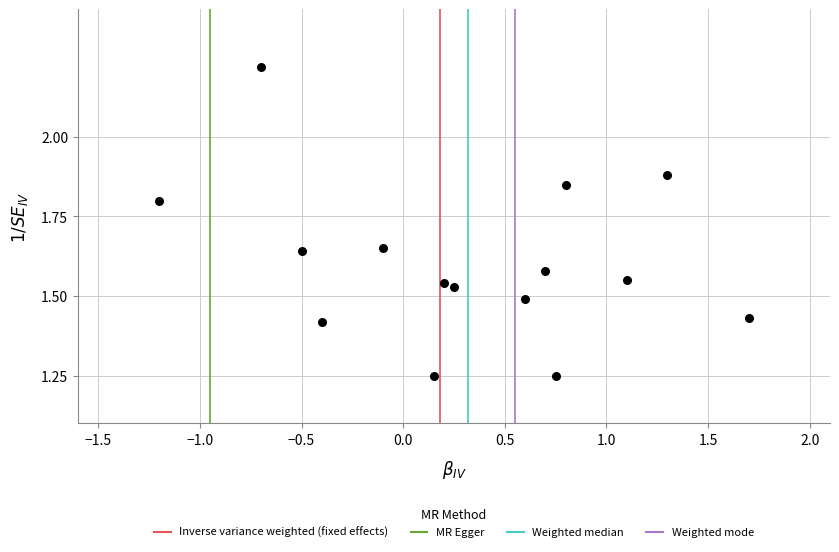

What is the range of Y values (max minus min)?

1.0